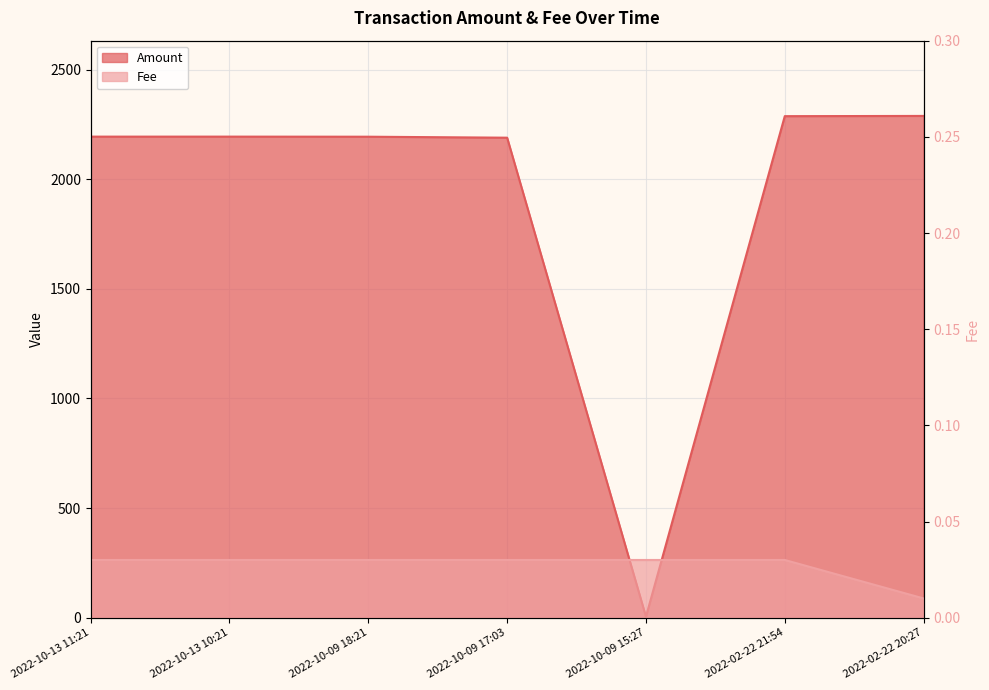

True or false: Amount and Fee cross at least once.

False